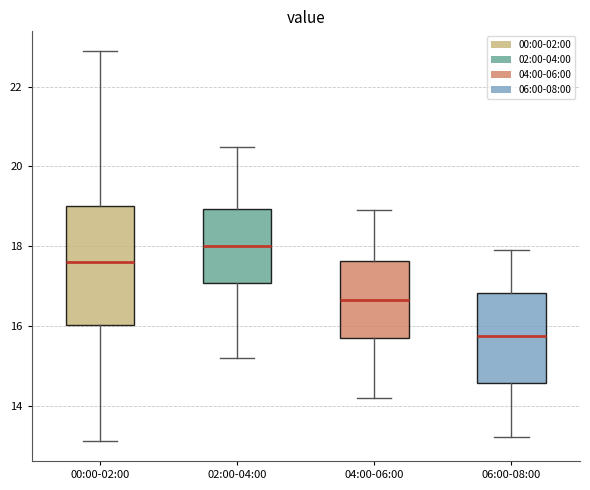

Which box is the tallest, from its lower edge to its upper edge?

00:00-02:00